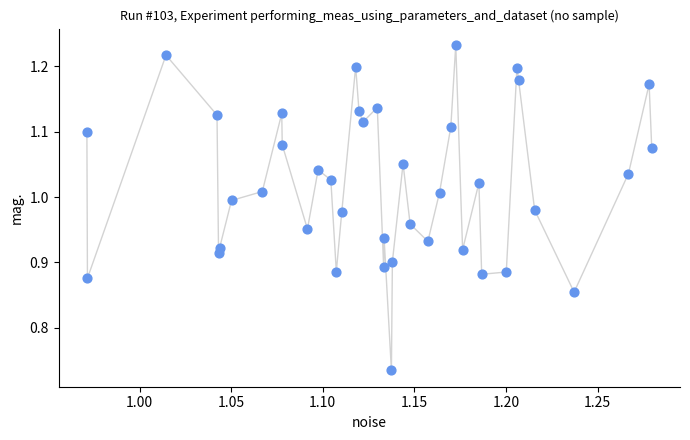

What is the range of X values (max minus min)?

0.3